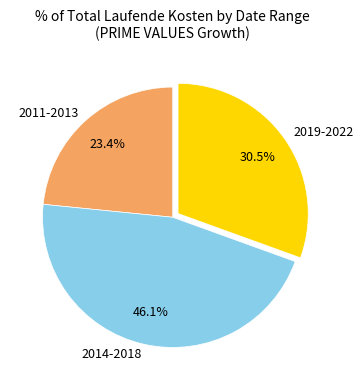

Is there a majority slice in this chart?

No